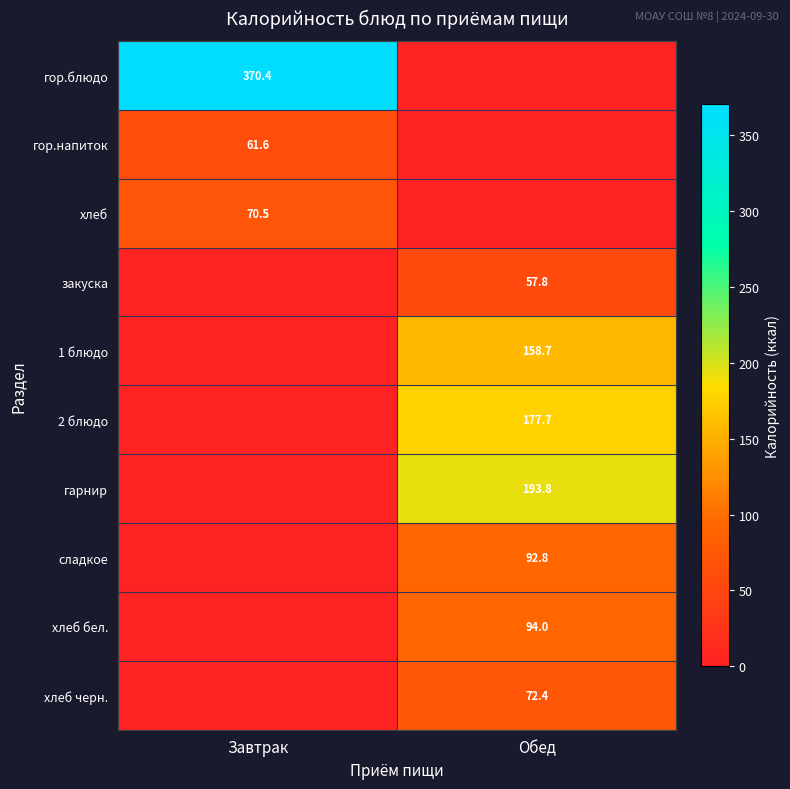

What is the maximum value shown in the chart?

370.4